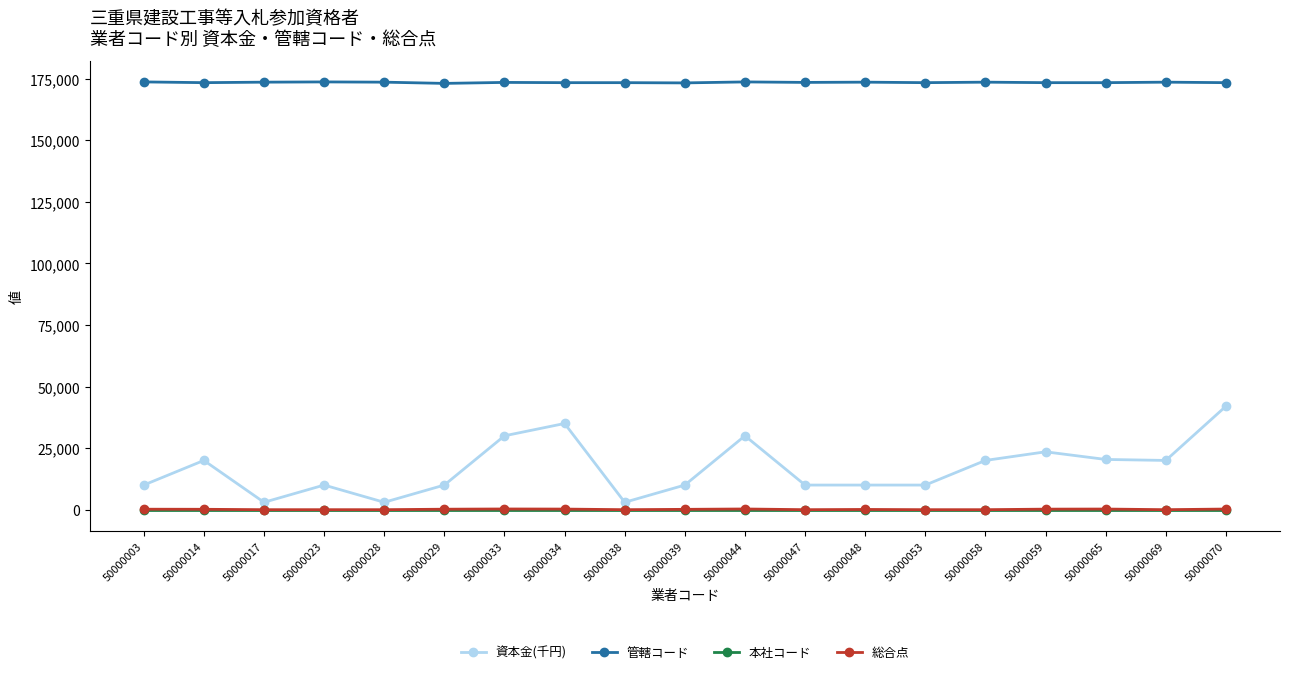

The value of 管轄コード at 50000014 is 104108. True or false?

False